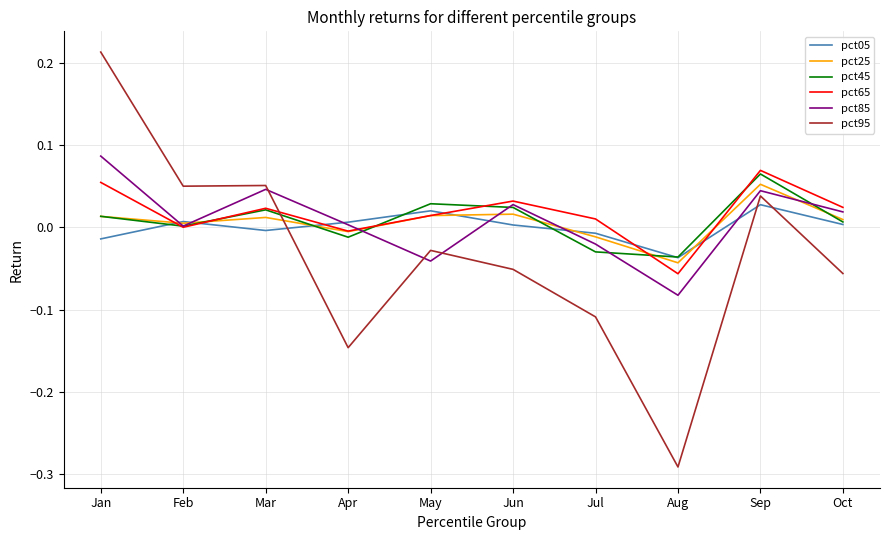

Is the value of pct25 at Jun greater than the value of pct45 at Jul?

Yes